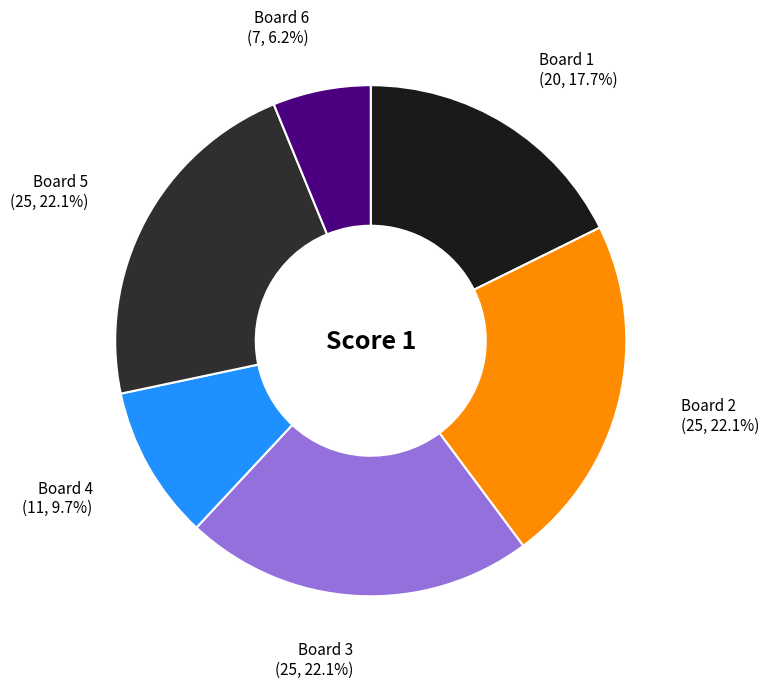

To the nearest percent, what is the average slice percentage?

17%